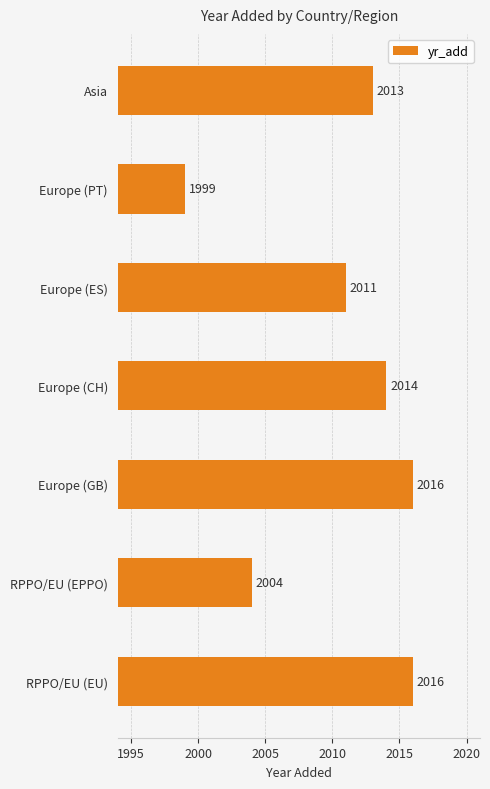

The value at Europe (PT) is 1999. True or false?

True